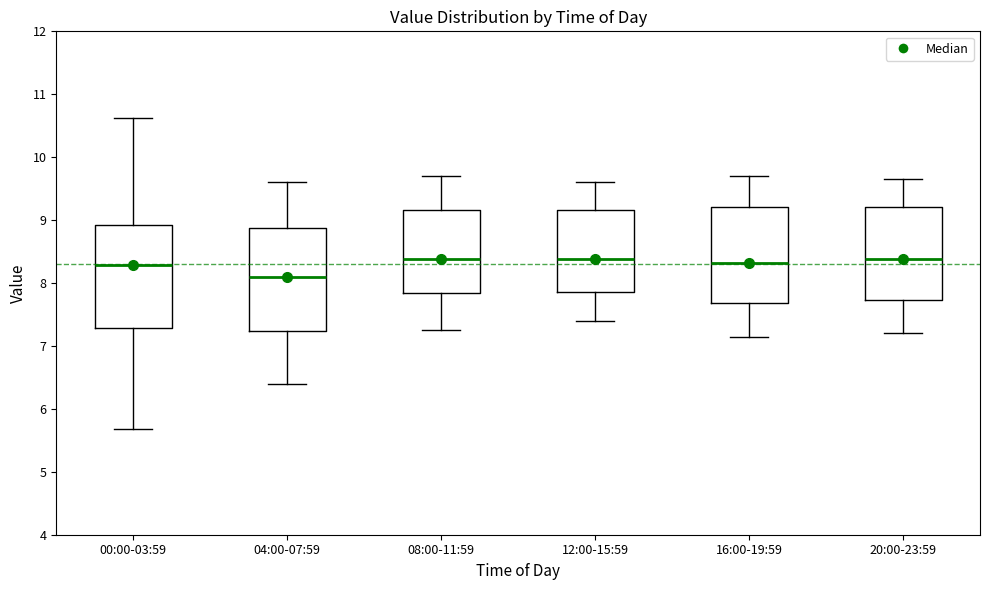

Reading left to right, transcribe this box plot: for each box, give where its median line is, the range the box spans, and where its two whiskers end, as read against the y-axis. The values are not printed on the chart, so give them approximately, as read against the axis.

00:00-03:59: median 8.3, box 7.3 to 8.9, whiskers 5.7 to 10.6
04:00-07:59: median 8.1, box 7.2 to 8.9, whiskers 6.4 to 9.6
08:00-11:59: median 8.4, box 7.8 to 9.2, whiskers 7.3 to 9.7
12:00-15:59: median 8.4, box 7.9 to 9.2, whiskers 7.4 to 9.6
16:00-19:59: median 8.3, box 7.7 to 9.2, whiskers 7.2 to 9.7
20:00-23:59: median 8.4, box 7.7 to 9.2, whiskers 7.2 to 9.7